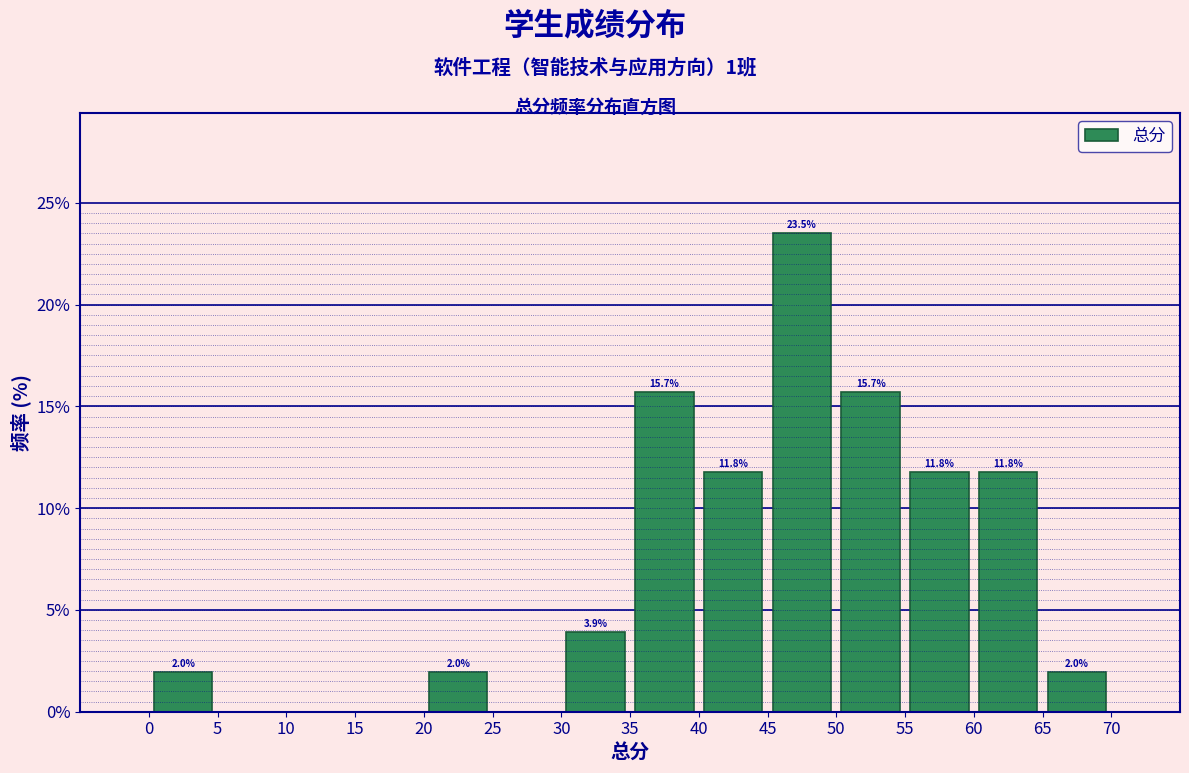

Over which range of the x-axis is the bar tallest?

45 to 50